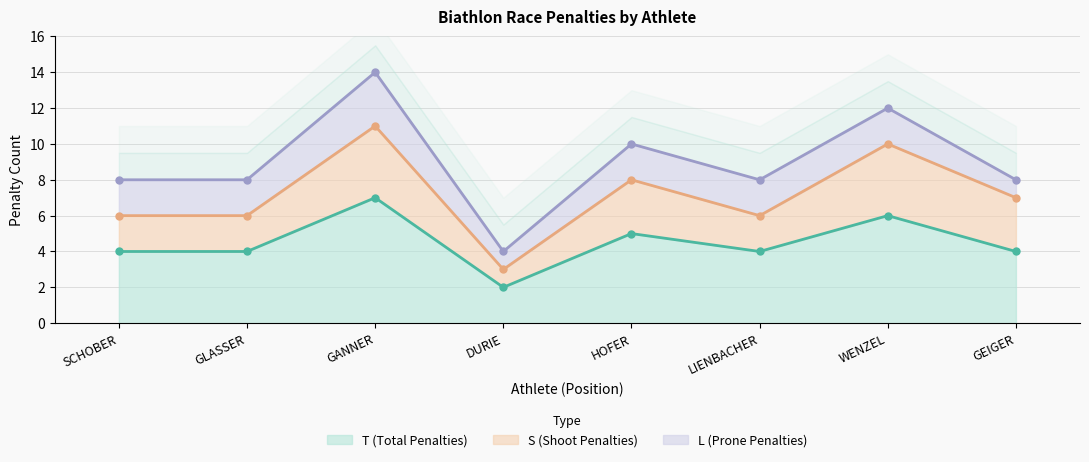

Reading right to left, what are all the values shown in this chart?

T (Total Penalties): GEIGER=4	WENZEL=6	LIENBACHER=4	HOFER=5	DURIE=2	GANNER=7	GLASSER=4	SCHOBER=4
S (Shoot Penalties): GEIGER=3	WENZEL=4	LIENBACHER=2	HOFER=3	DURIE=1	GANNER=4	GLASSER=2	SCHOBER=2
L (Prone Penalties): GEIGER=1	WENZEL=2	LIENBACHER=2	HOFER=2	DURIE=1	GANNER=3	GLASSER=2	SCHOBER=2